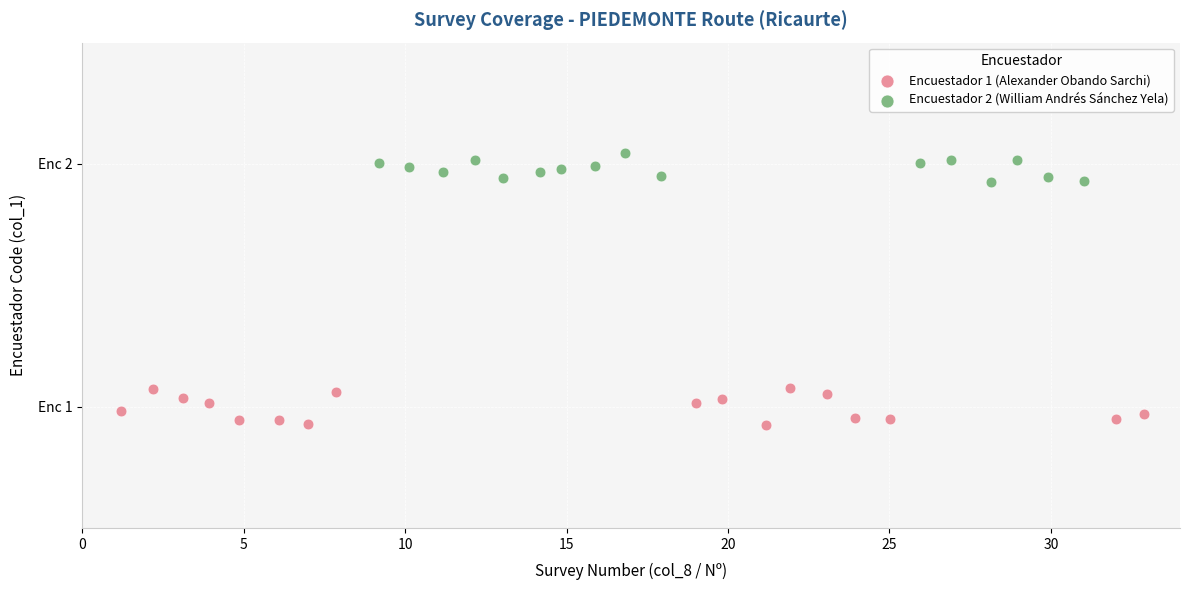

Which series has the largest Y range (max minus min)?

Encuestador 1 (Alexander Obando Sarchi)